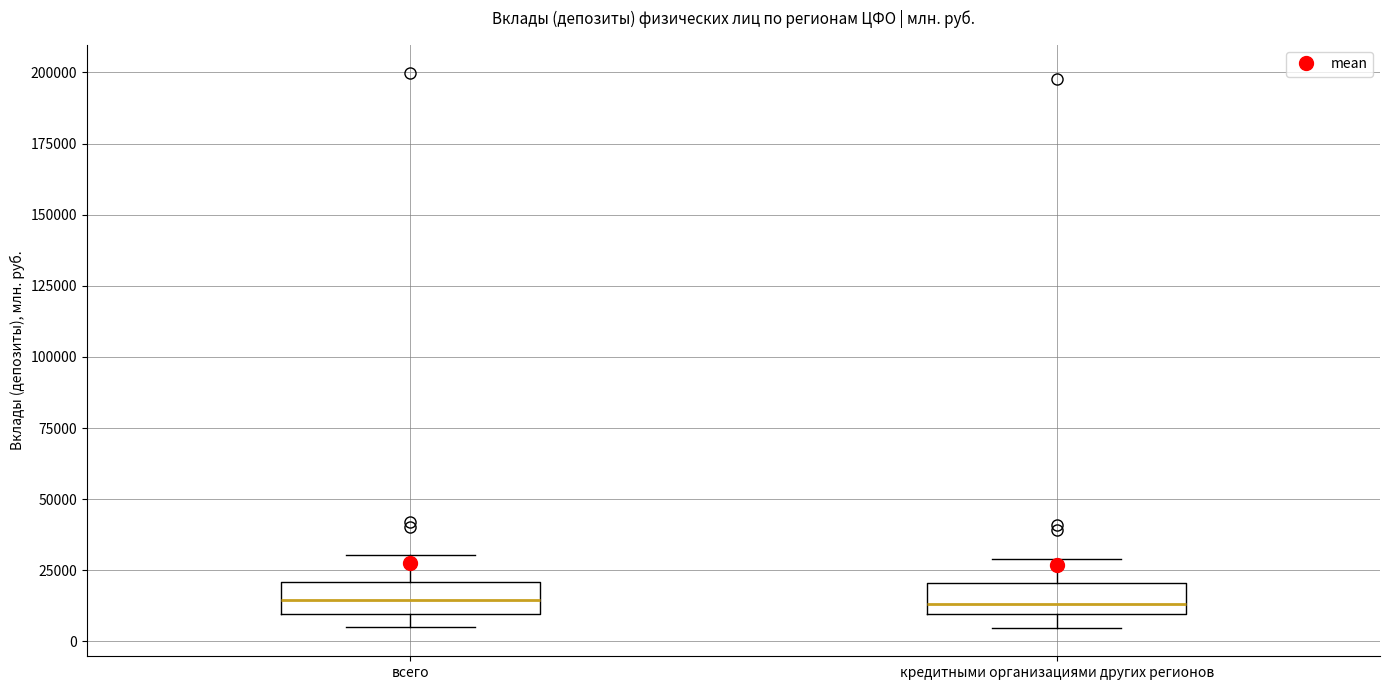

Where does the median line of the box for всего sit on the y-axis? The values are not printed on the chart, so give them approximately, as read against the axis.

15000